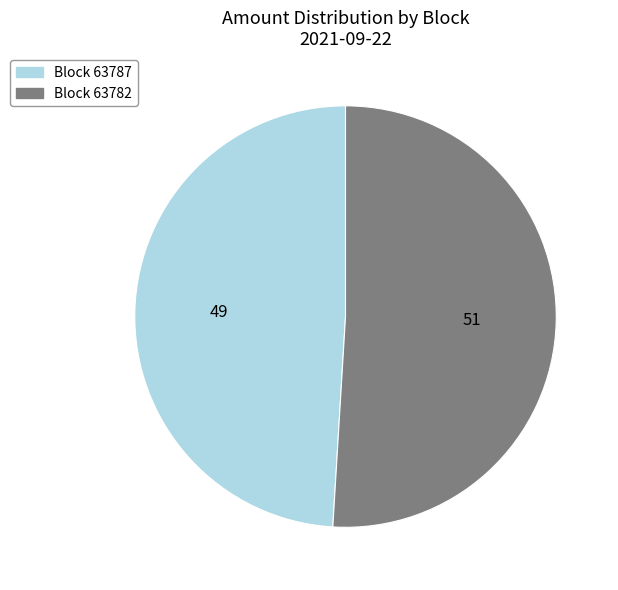

Is there a majority slice in this chart?

Yes